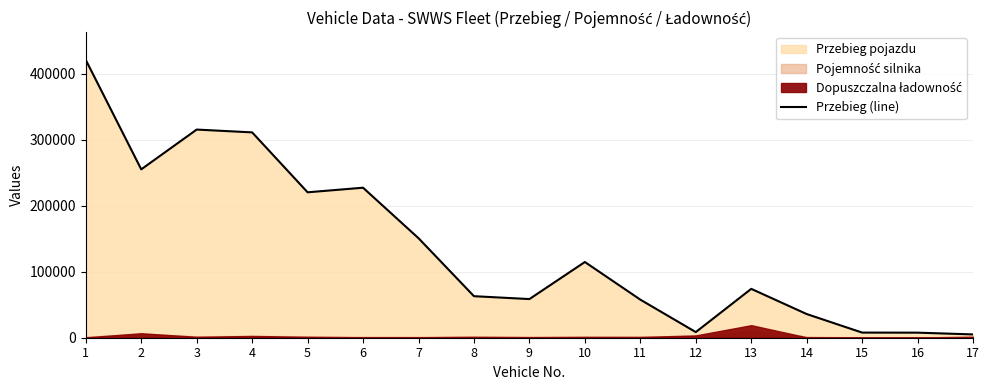

What is the change in value from 10 to 11?

-57044